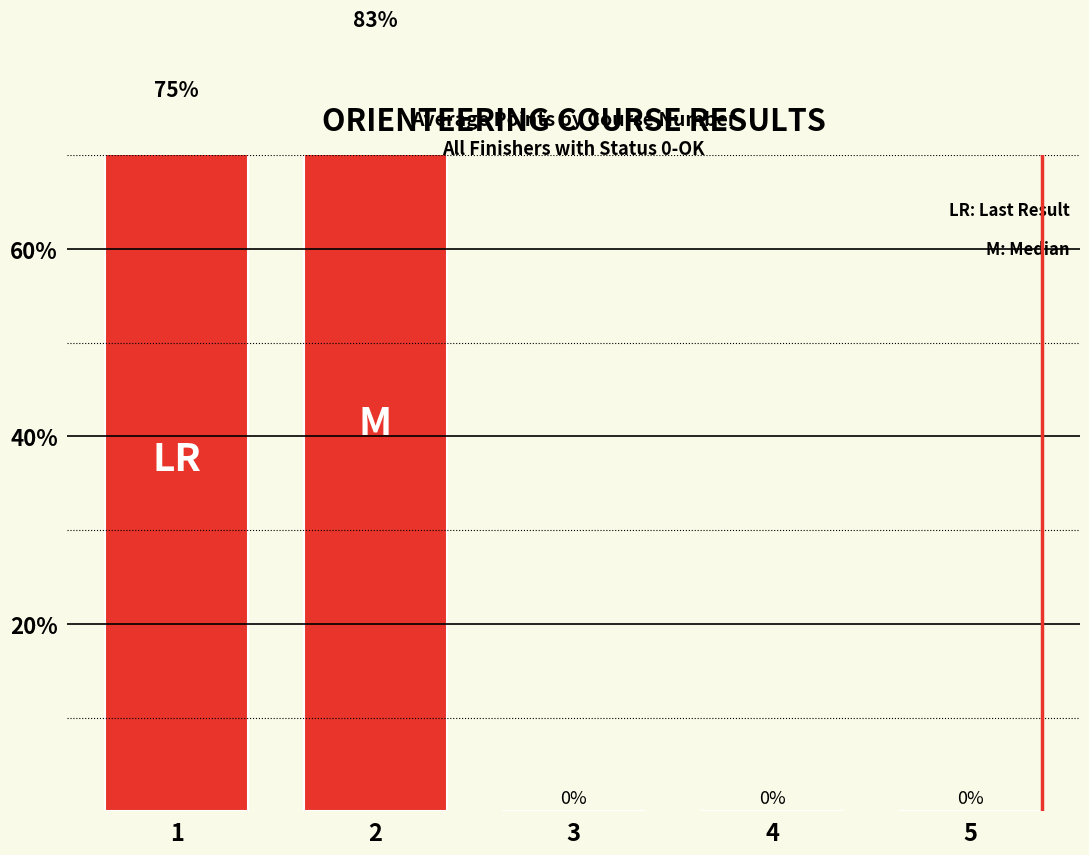

Does the chart contain stacked bars?

No